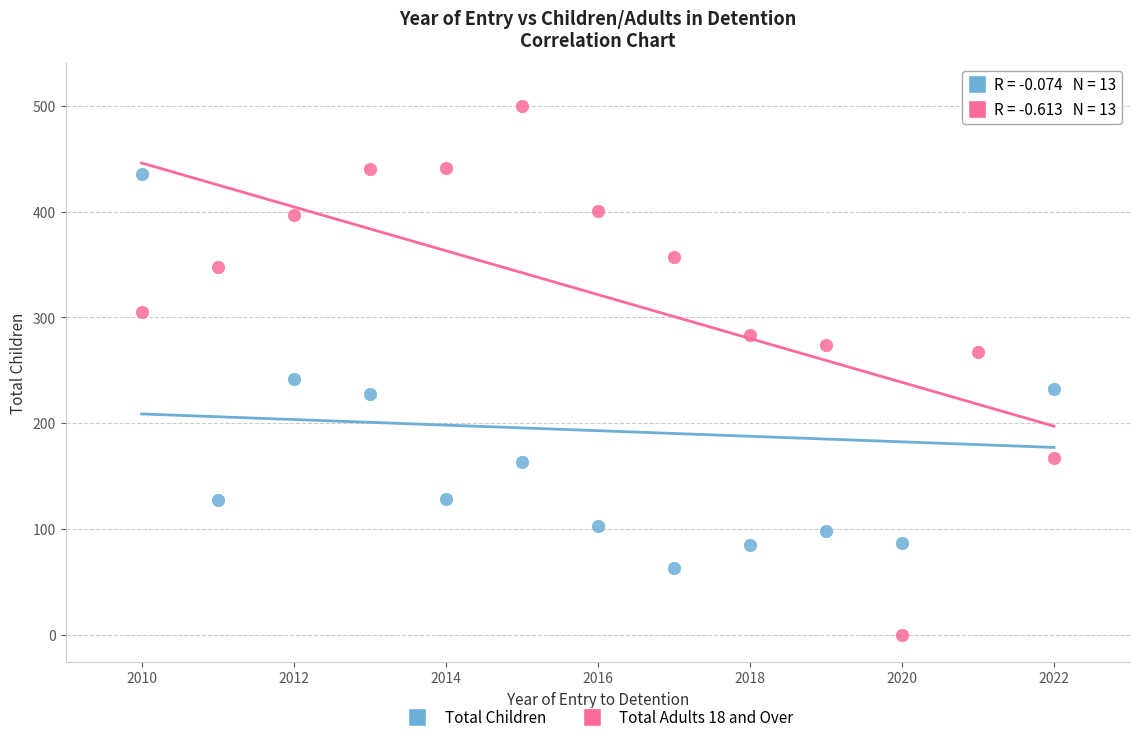

Across all data points, what is the range of X values (max minus min)?

12.0